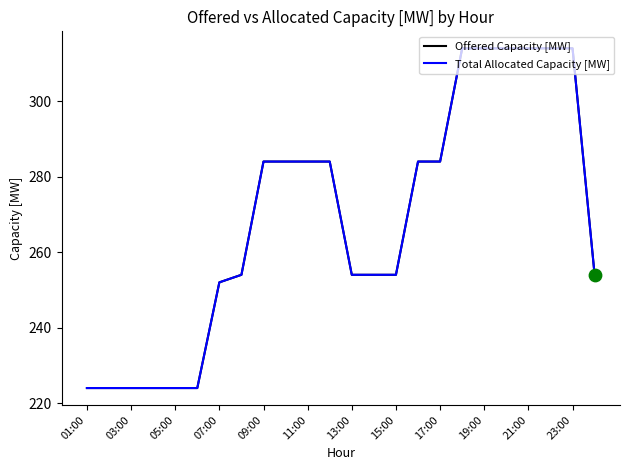

Is this an area chart (filled region under the line)?

No